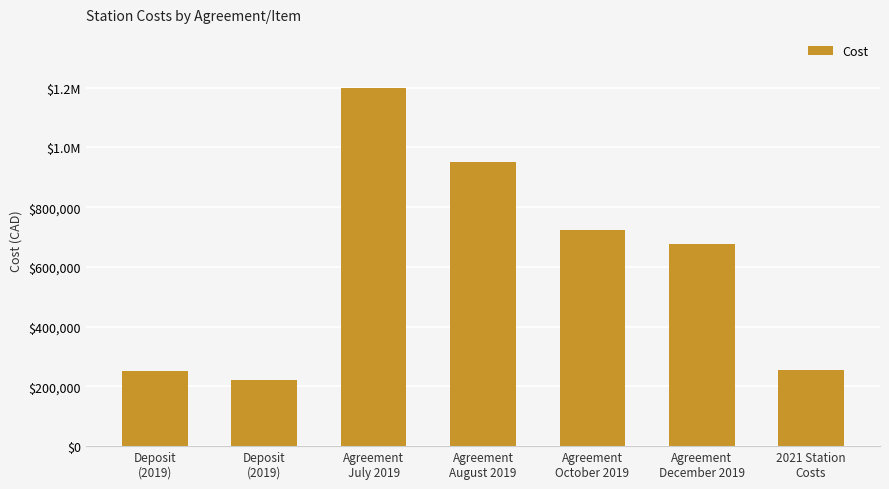

Are the bars horizontal?

No